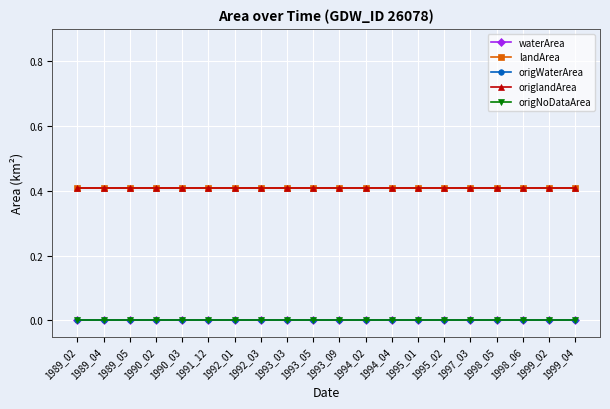

Is the value of waterArea at 1995_02 greater than the value of landArea at 1992_03?

No